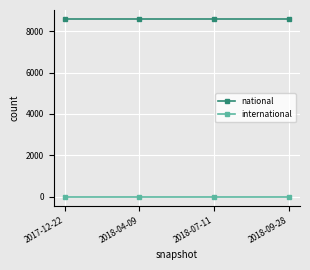

Which series has the largest total across all categories?

national